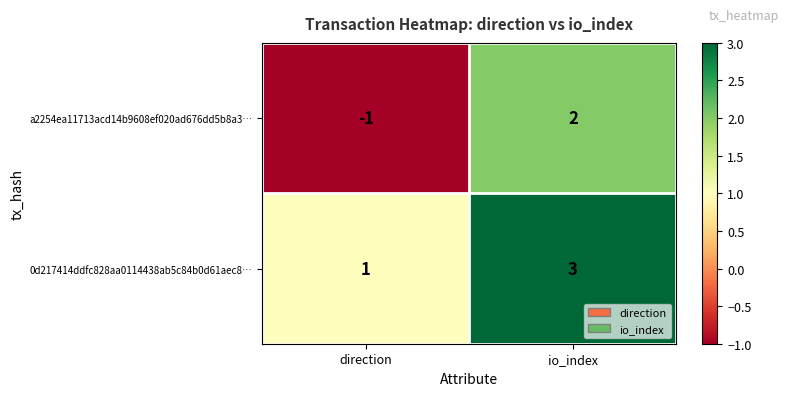

Count the number of data series in this chart.

2